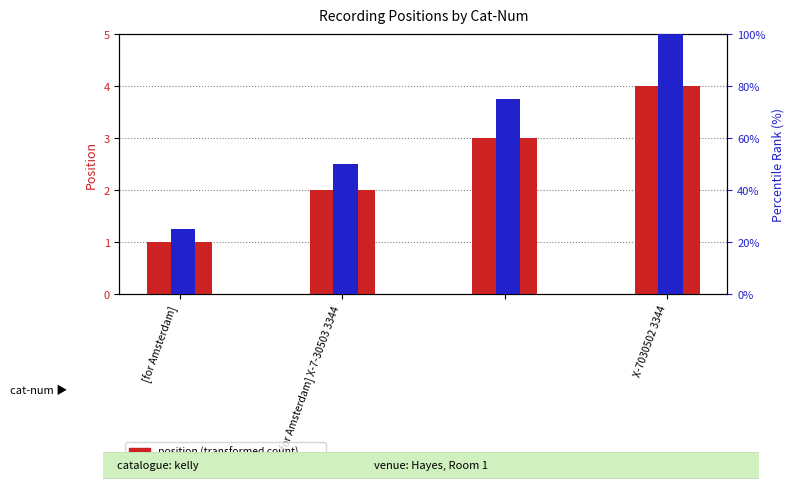

What is the sum of all percentile rank within the sample values?

250